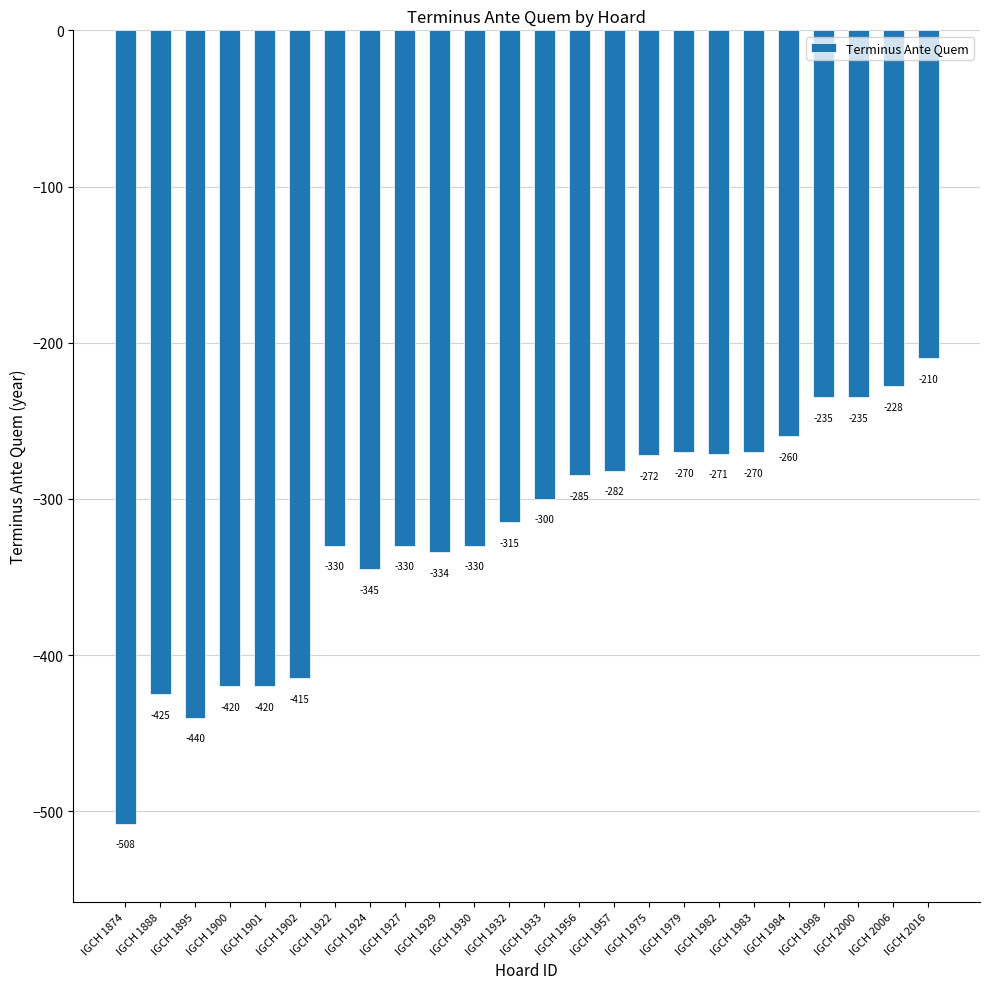

The chart shows a value of -99 at IGCH 1982. True or false?

False